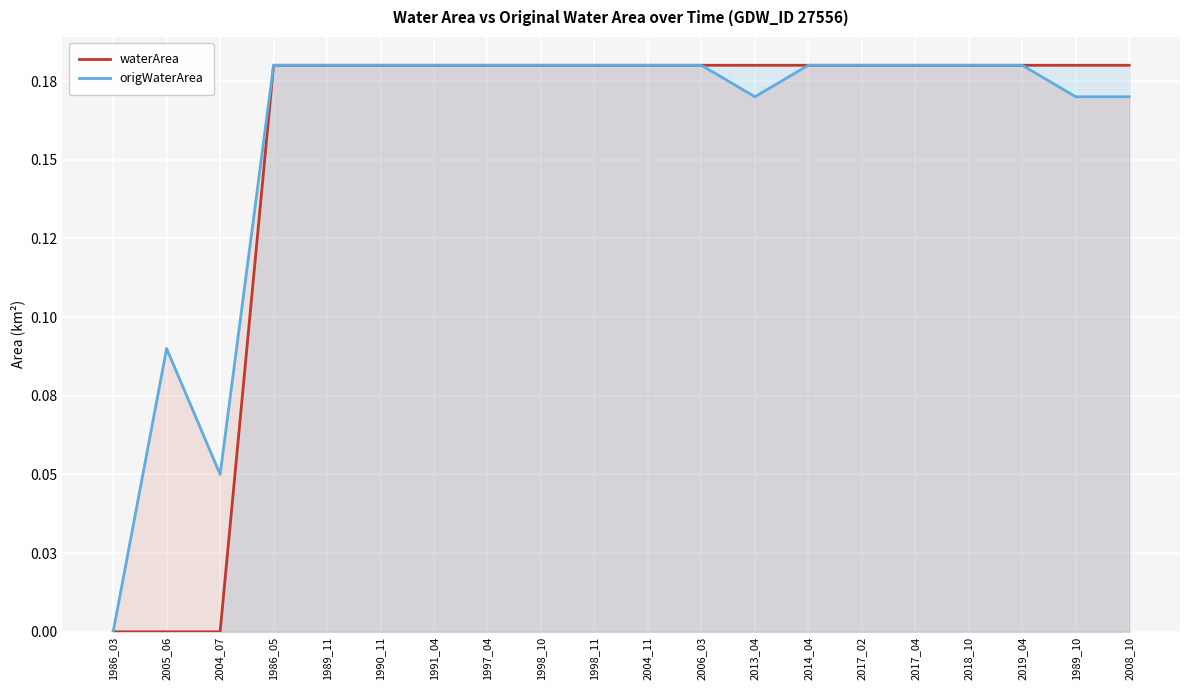

Where is origWaterArea nearest to the value 0?

1986_03